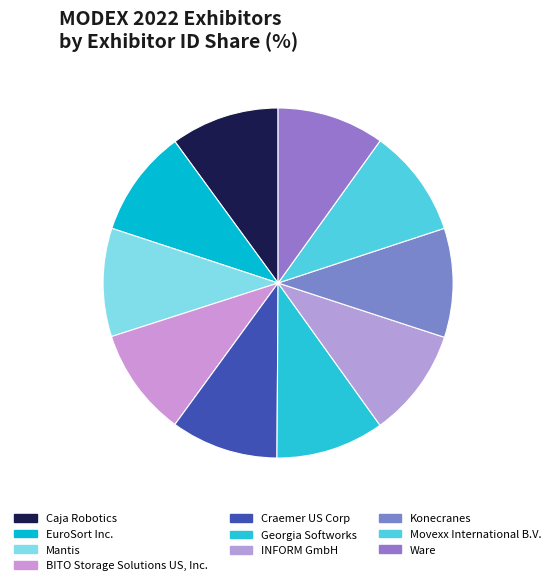

Does any single category account for the majority?

No